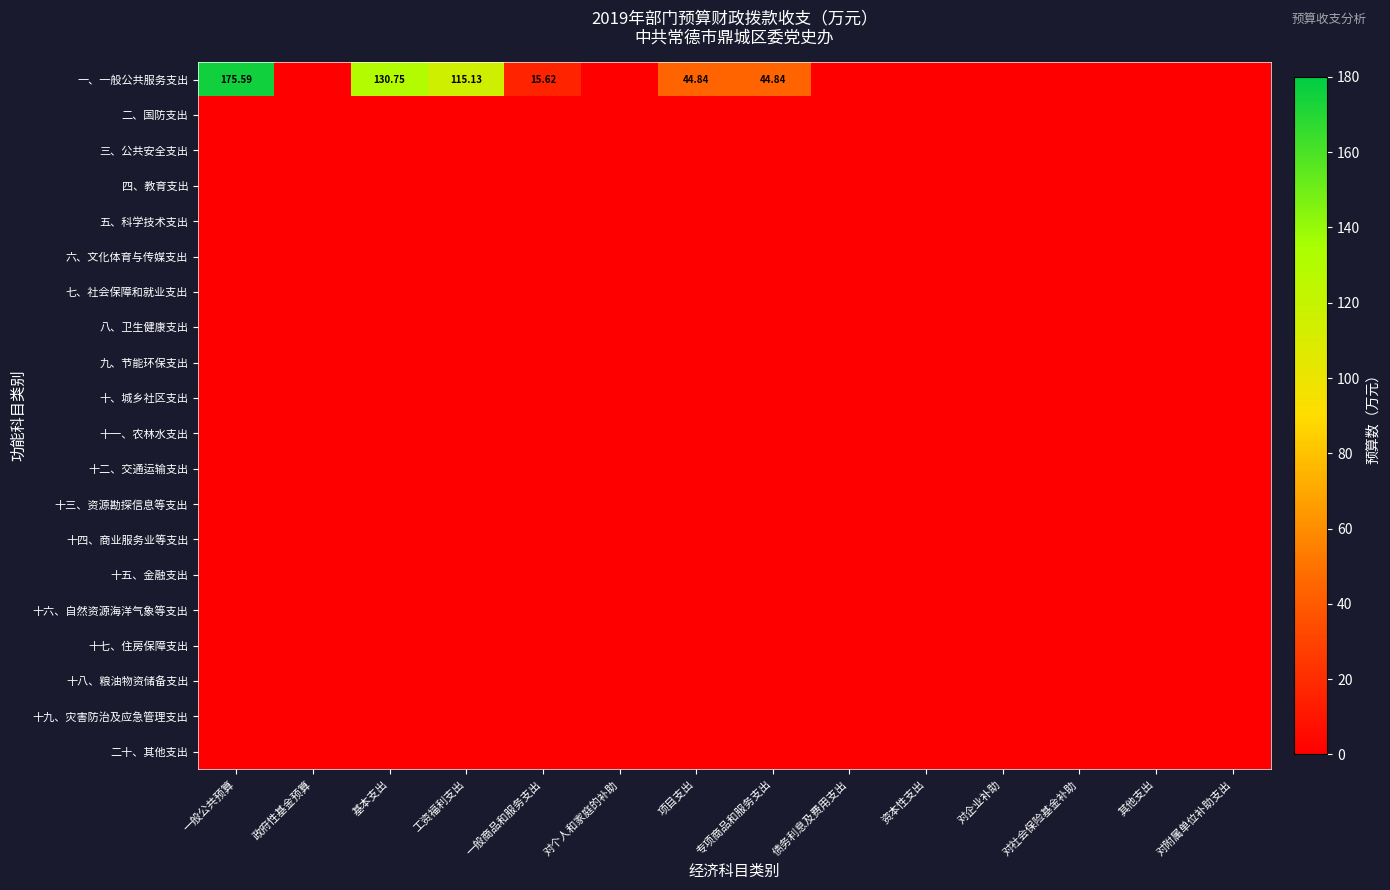

Which category has the lowest value across all series?

政府性基金预算